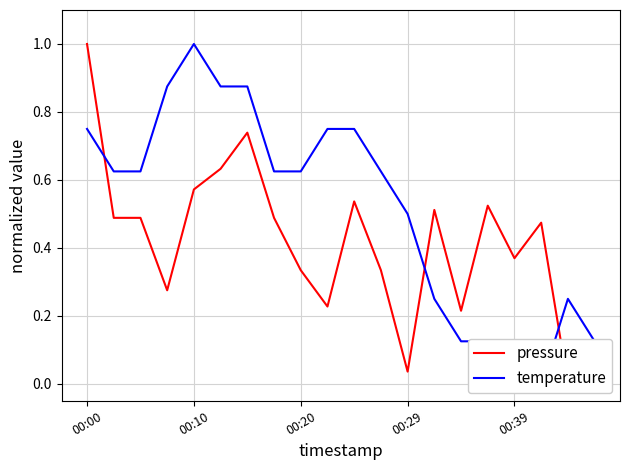

List the series in order of their peak value, lowest first.

pressure, temperature